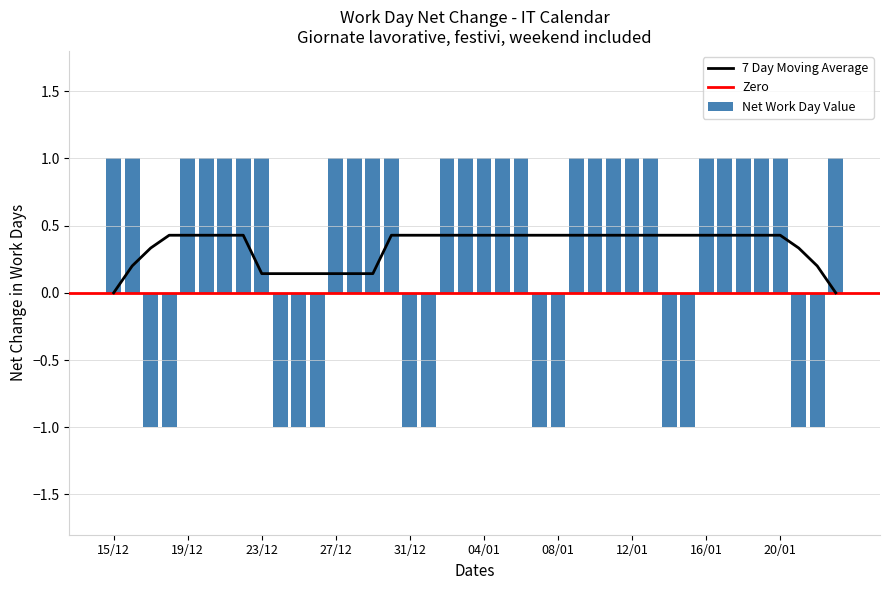

What is the label of the 6th bar from the right?

18/01